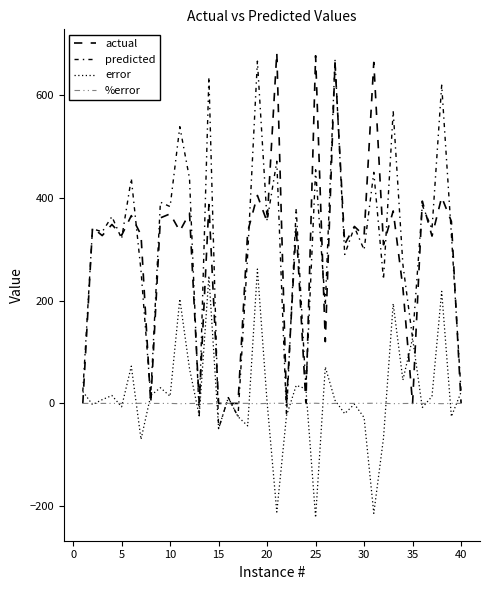

What is the maximum value for error?

261.2